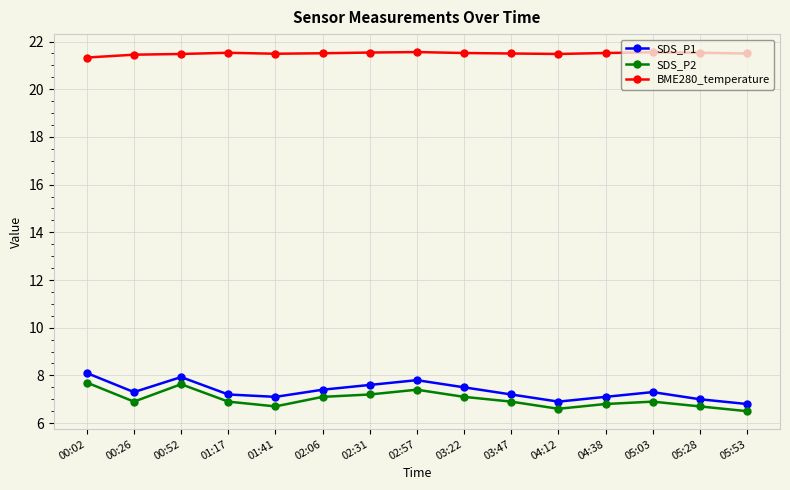

How many BME280_temperature values are between 21 and 22?

15